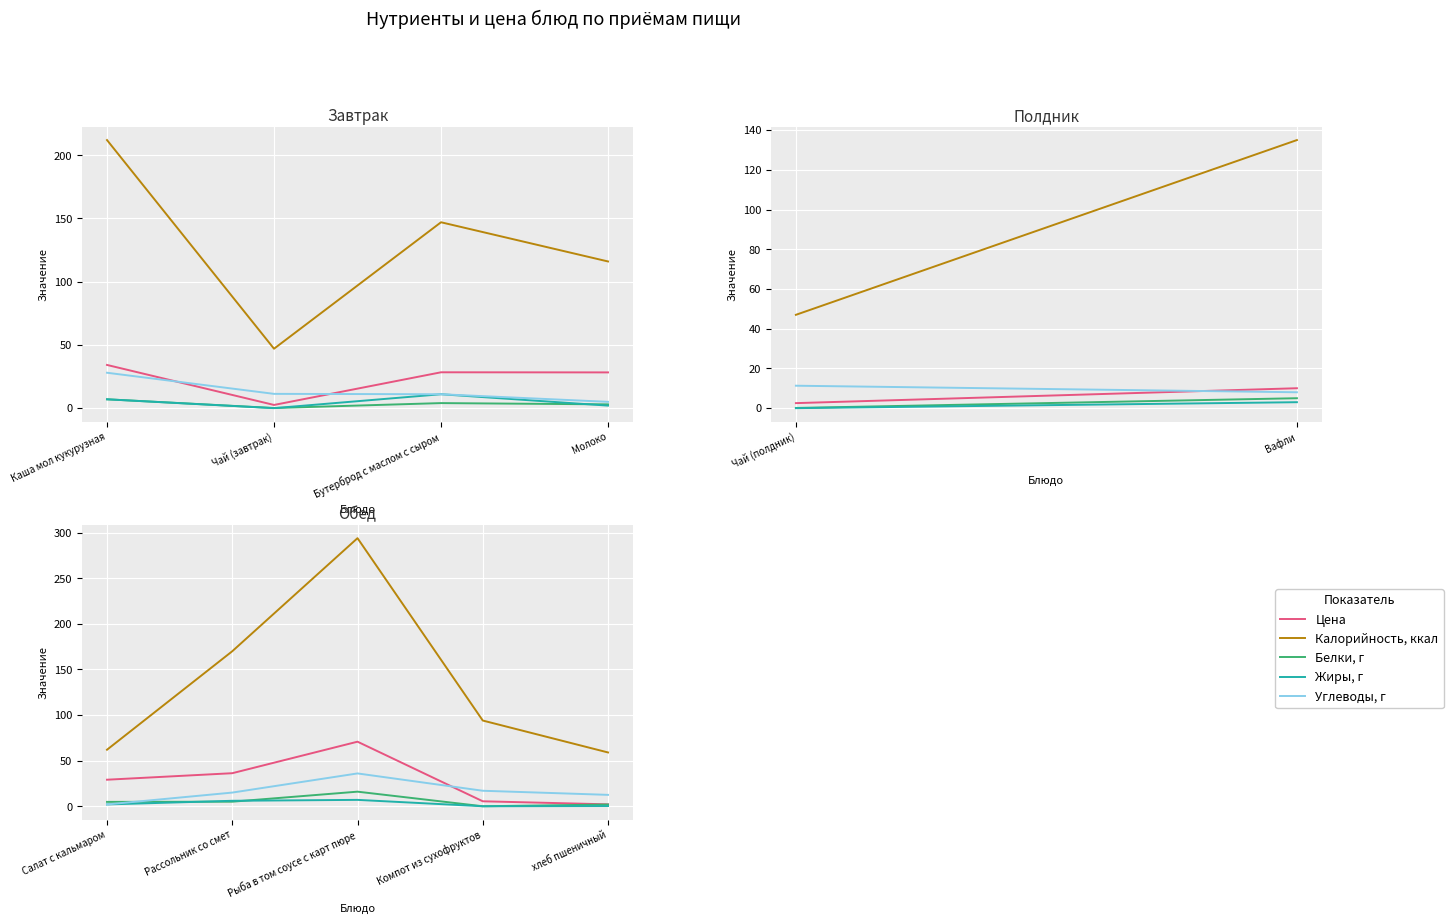

What are all the series names shown in the legend?

Цена, Калорийность, ккал, Белки, г, Жиры, г, Углеводы, г